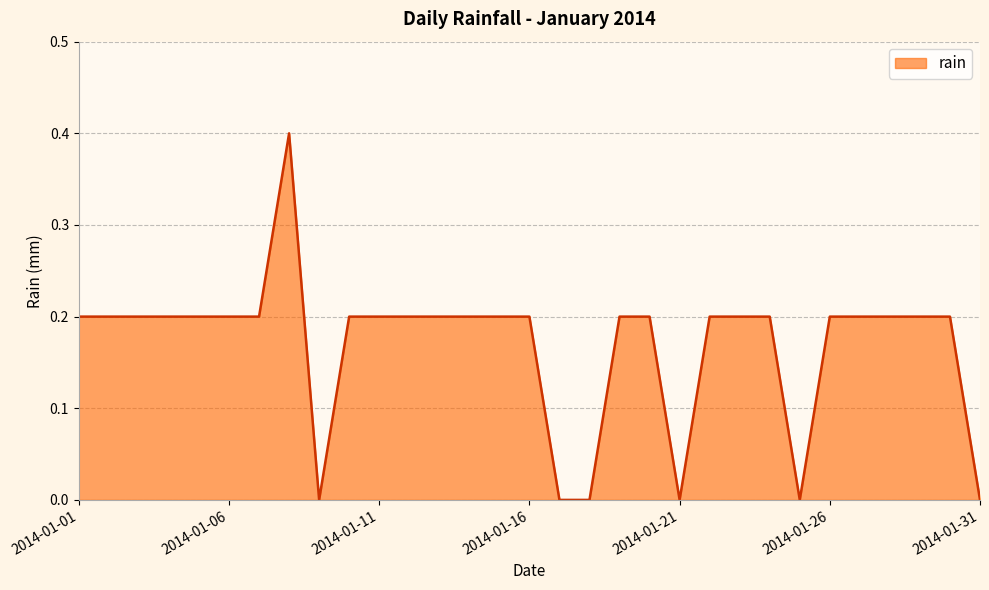

What is the greatest value displayed?

0.4